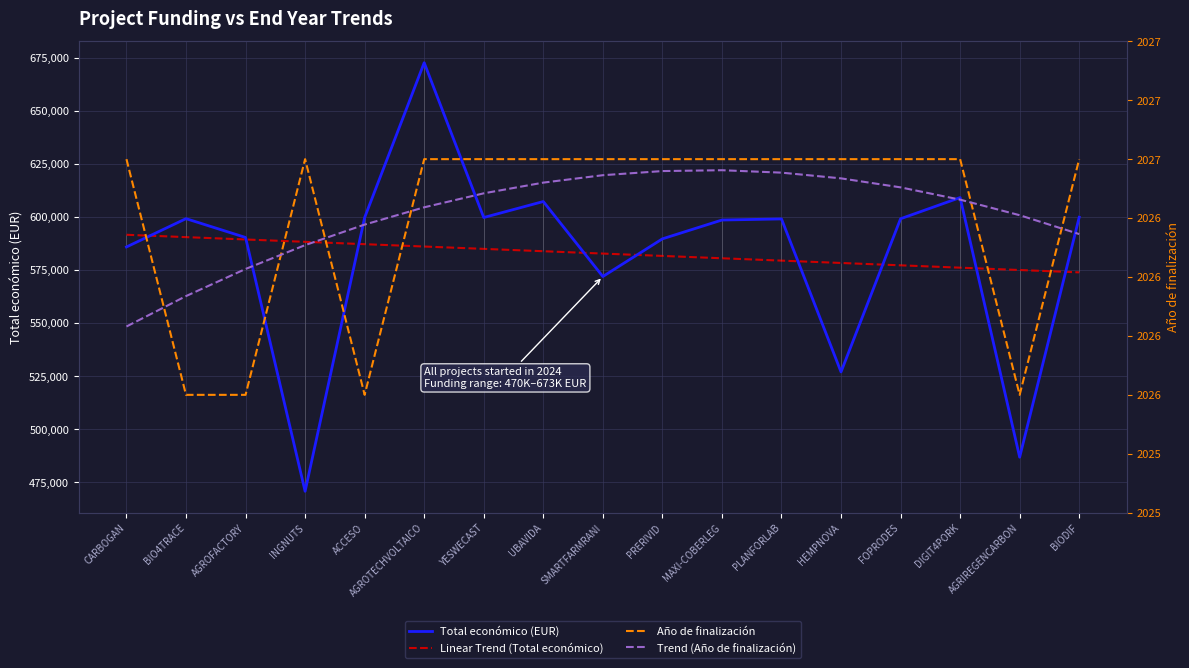

The value of Año de finalización at SMARTFARMRANI is 2027.0. True or false?

True